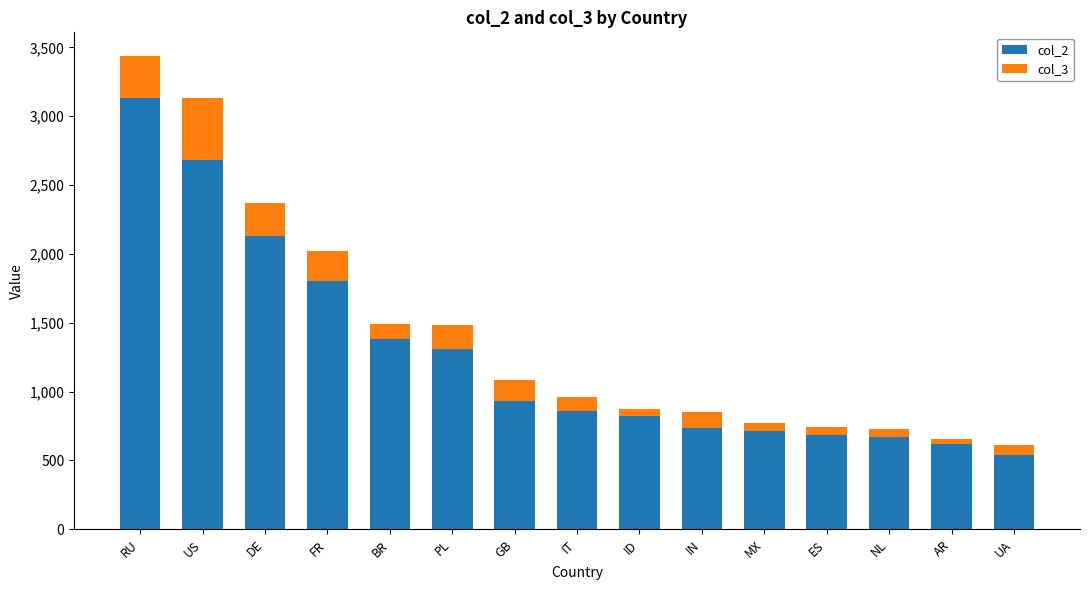

Where does the col_2 series first go above 856?

RU